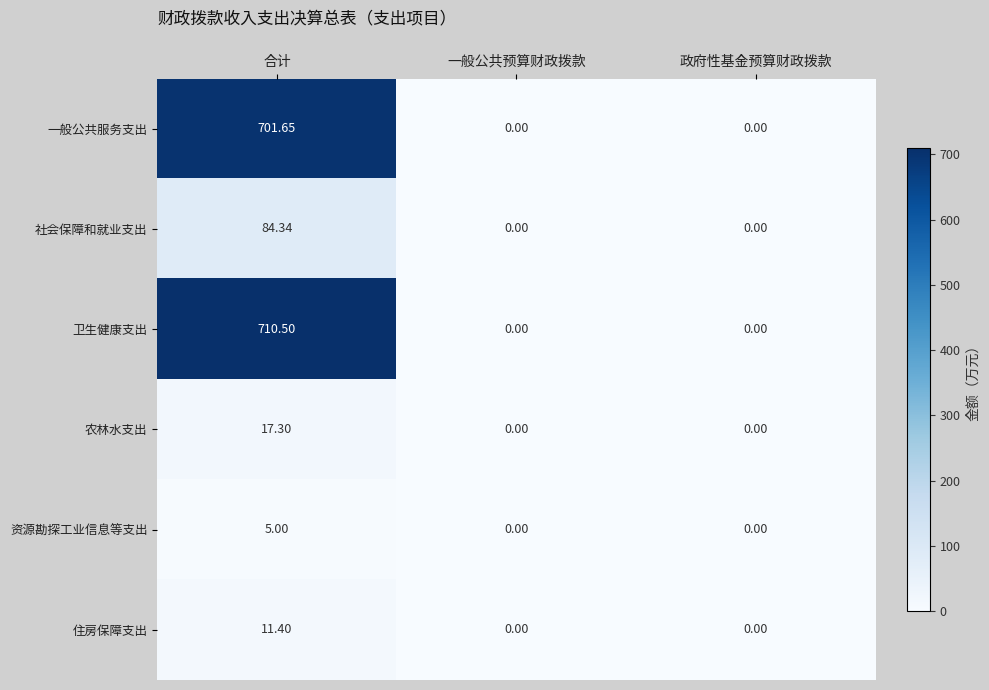

Which series has the widest spread of values?

卫生健康支出